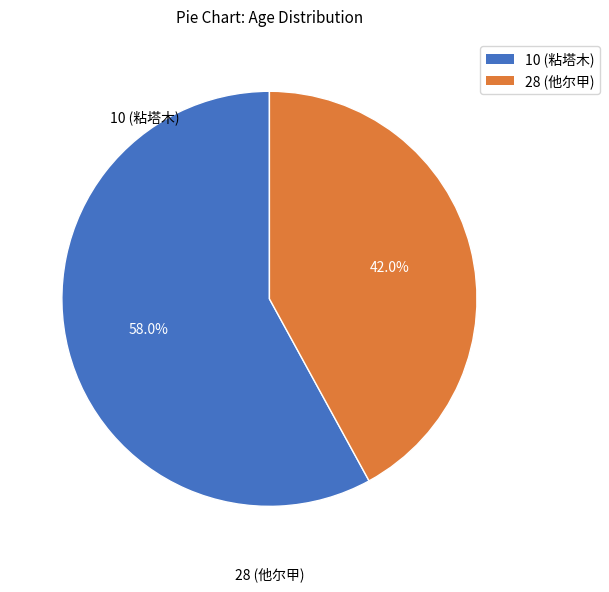

Approximately how many times larger is the value at 10 (粘塔木) compared to 28 (他尔甲)?

1.4